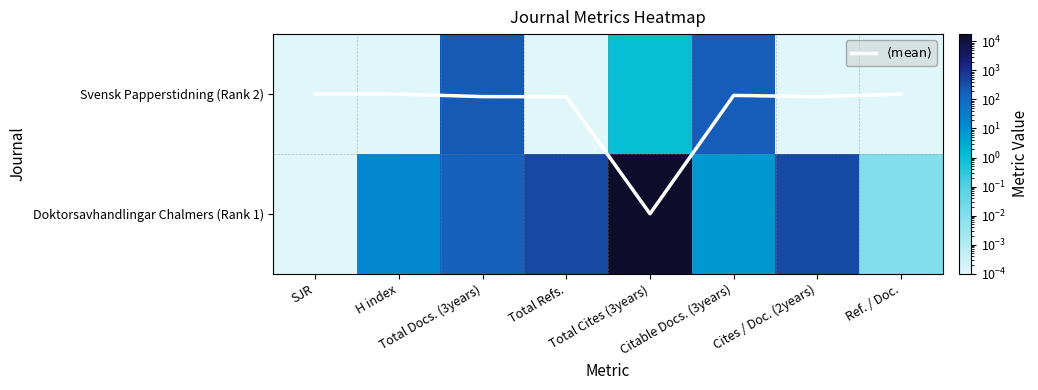

What is the sum of all Doktorsavhandlingar Chalmers (Rank 1) values?

18768.0